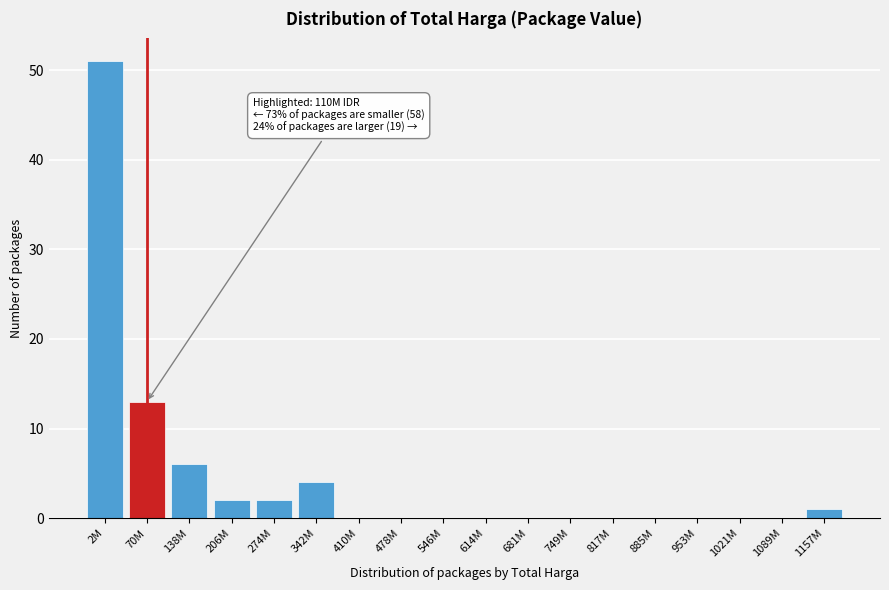

Reading left to right, what are all the values shown in this chart?

2M=51	70M=13	138M=6	206M=2	274M=2	342M=4	410M=0	478M=0	546M=0	614M=0	681M=0	749M=0	817M=0	885M=0	953M=0	1021M=0	1089M=0	1157M=1